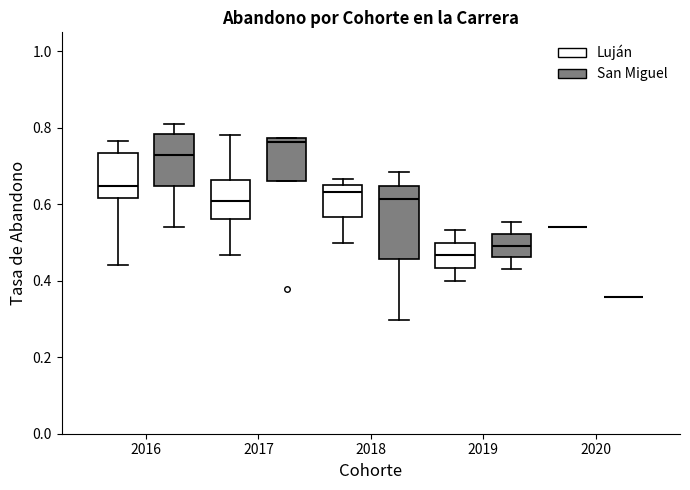

Reading left to right, read every box against the y-axis: the position of its median line, the range the box covers, and the ends of its whiskers. The values are not printed on the chart, so give them approximately, as read against the axis.

2016 (Luján): median 0.64, box 0.62 to 0.74, whiskers 0.44 to 0.76
2016 (San Miguel): median 0.72, box 0.64 to 0.78, whiskers 0.54 to 0.82
2017 (Luján): median 0.60, box 0.56 to 0.66, whiskers 0.46 to 0.78
2017 (San Miguel): median 0.76, box 0.66 to 0.78, whiskers 0.66 to 0.78
2018 (Luján): median 0.64, box 0.56 to 0.66, whiskers 0.50 to 0.66 (just above the box's upper edge)
2018 (San Miguel): median 0.62, box 0.46 to 0.64, whiskers 0.30 to 0.68
2019 (Luján): median 0.46, box 0.44 to 0.50, whiskers 0.40 to 0.54
2019 (San Miguel): median 0.50, box 0.46 to 0.52, whiskers 0.44 to 0.56
2020 (Luján): box collapsed to a line at 0.54, whiskers 0.54 to 0.54
2020 (San Miguel): box collapsed to a line at 0.36, whiskers 0.36 to 0.36